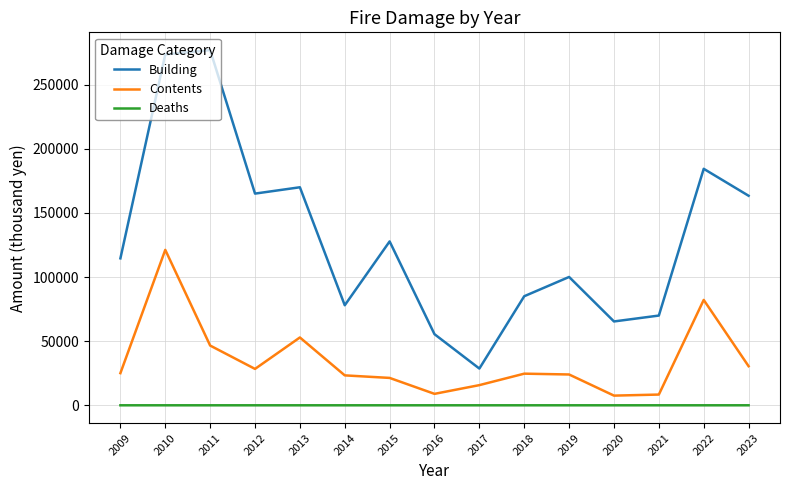

What is the total value across all series at 2015?

149095